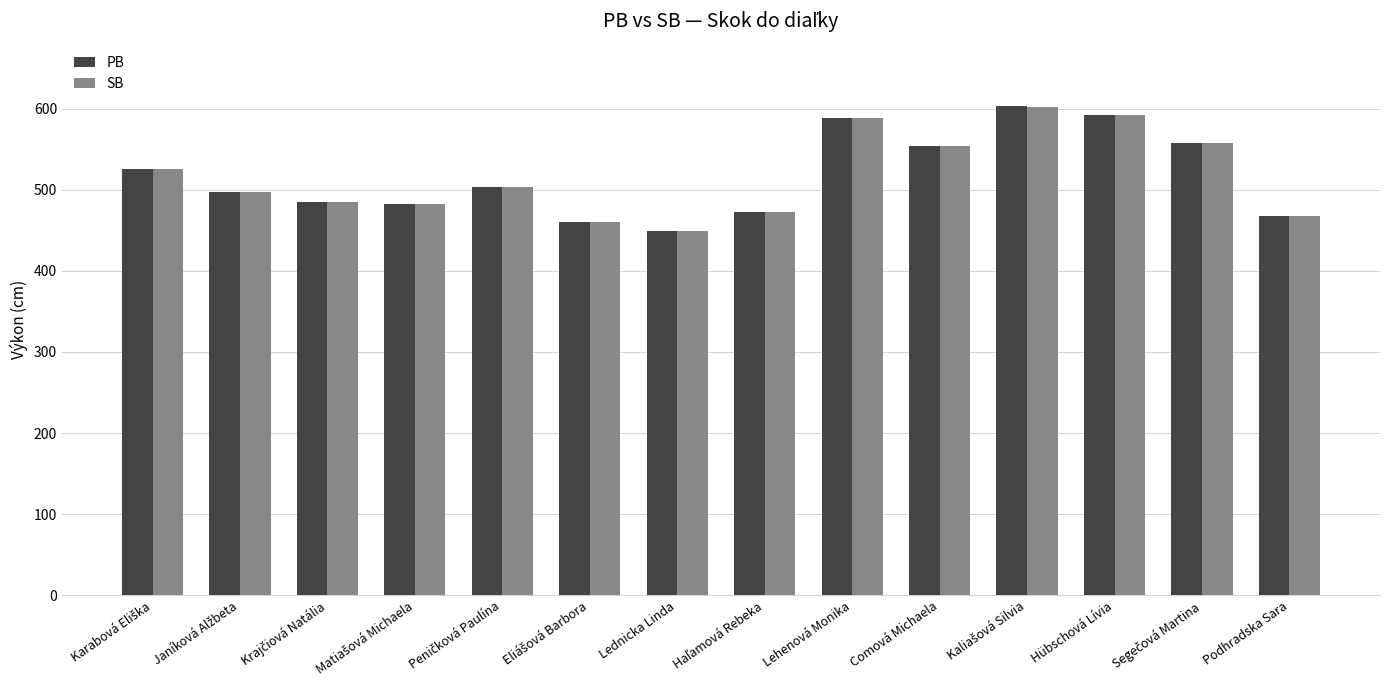

Is it true that PB equals 125 at Lednicka Linda?

False